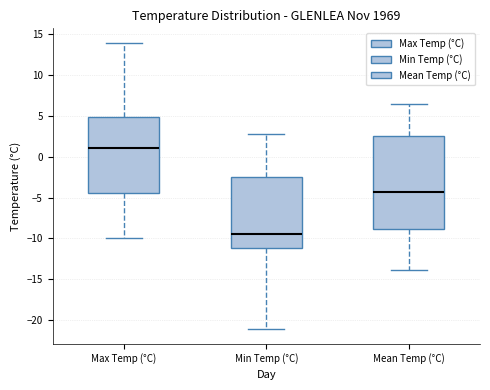

Which box has the highest median line?

Max Temp (°C)